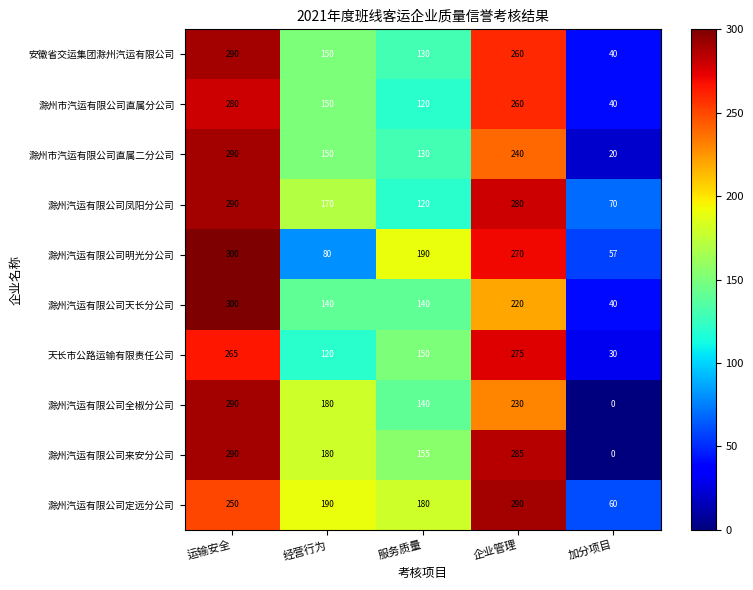

True or false: 滁州汽运有限公司全椒分公司 has a value of 180 at 经营行为.

True